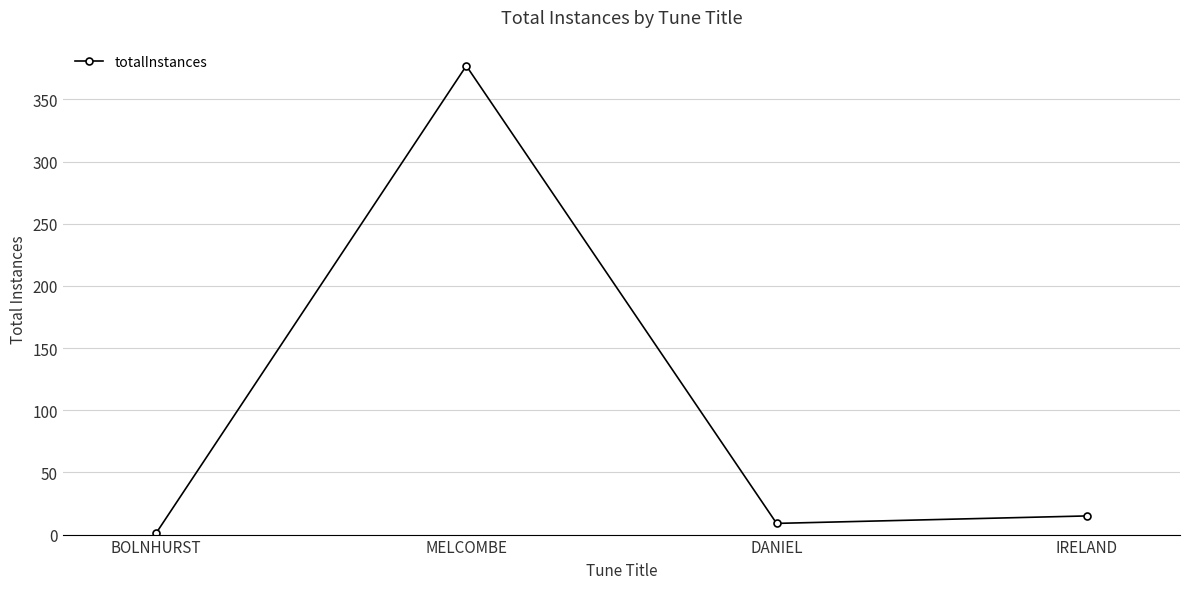

Rank the categories by value from highest to lowest.

MELCOMBE, IRELAND, DANIEL, BOLNHURST